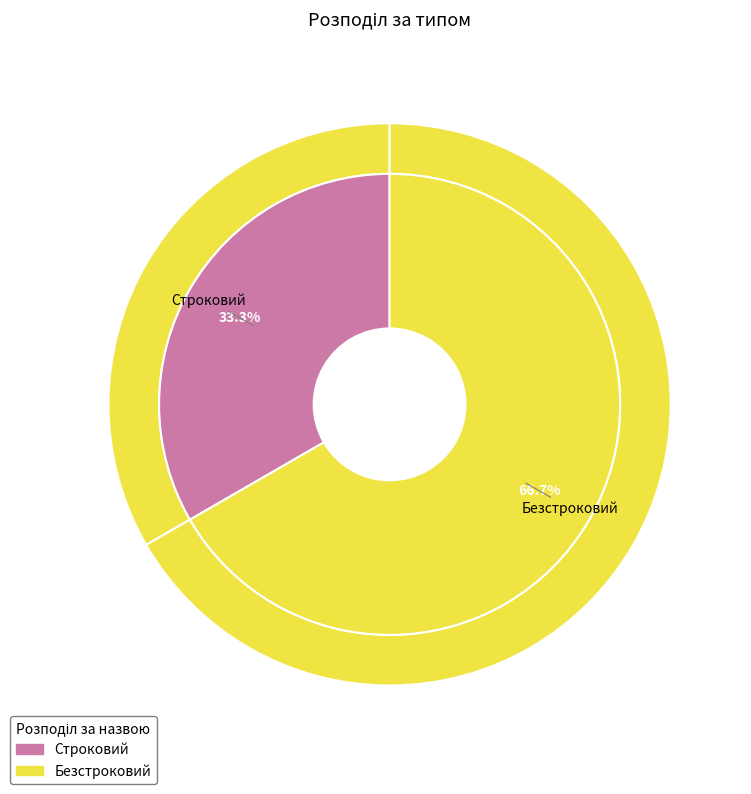

To the nearest percent, what is the average slice percentage?

50%